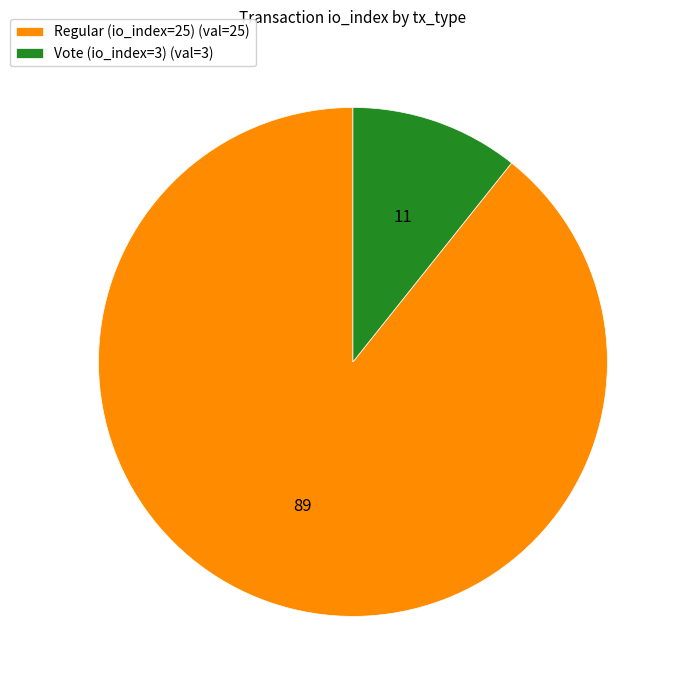

Which has a higher value, Vote (io_index=3) or Regular (io_index=25)?

Regular (io_index=25)